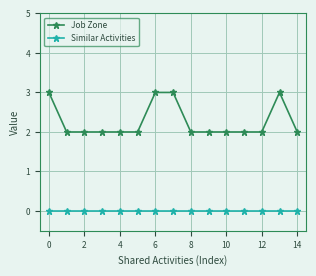

Which series has the largest total across all categories?

Job Zone